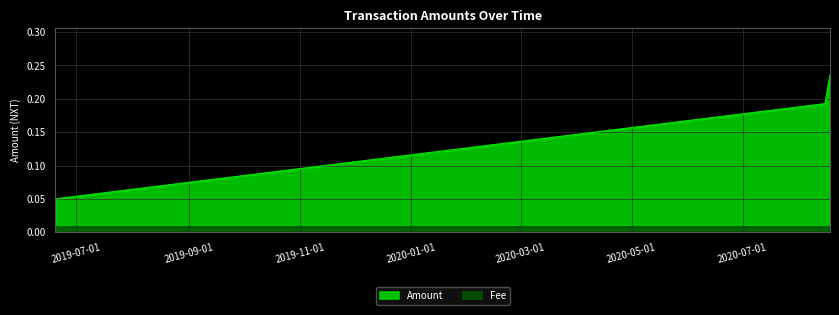

List the labels in order of value, smallest first.

2019-06-19 13:37:02, 2020-08-15 05:34:02, 2020-08-17 22:41:28